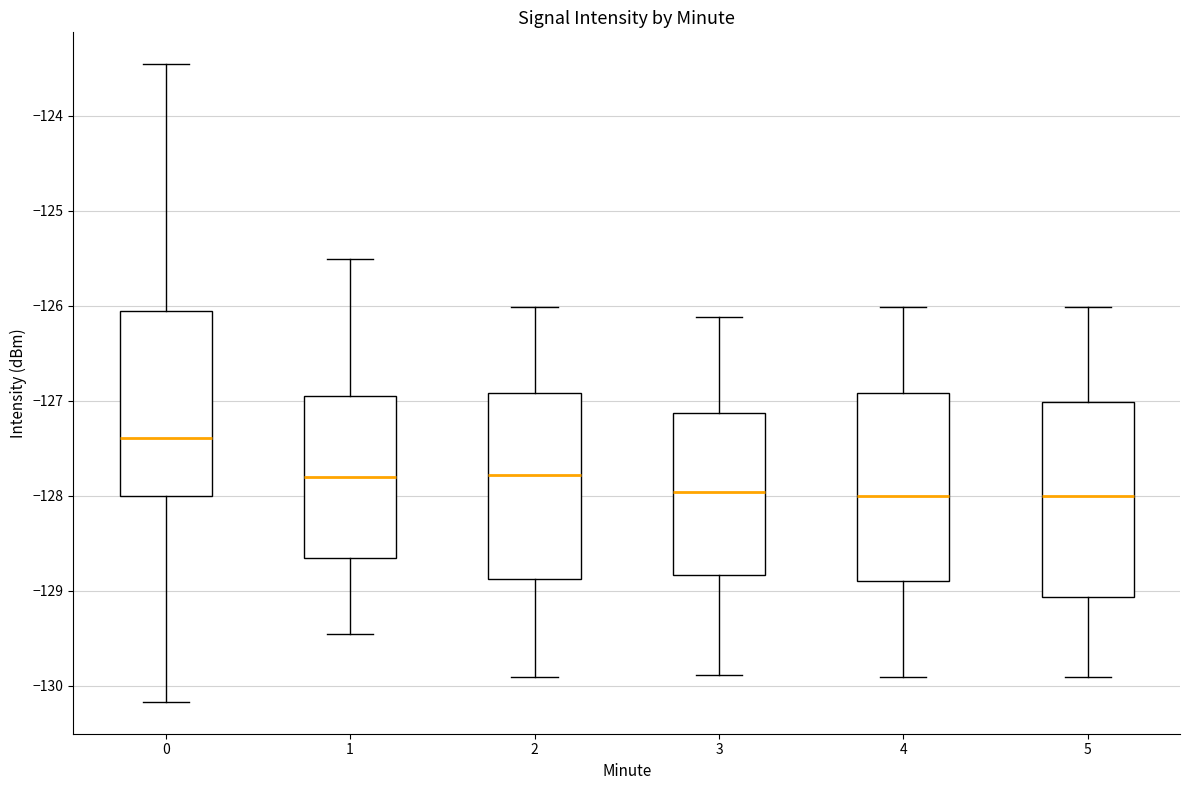

Reading left to right, transcribe this box plot: for each box, give where its median line is, the range the box spans, and where its two whiskers end, as read against the y-axis. The values are not printed on the chart, so give them approximately, as read against the axis.

0: median -127.4, box -128.0 to -126.1, whiskers -130.2 to -123.5
1: median -127.8, box -128.7 to -126.9, whiskers -129.5 to -125.5
2: median -127.8, box -128.9 to -126.9, whiskers -129.9 to -126.0
3: median -128.0, box -128.8 to -127.1, whiskers -129.9 to -126.1
4: median -128.0, box -128.9 to -126.9, whiskers -129.9 to -126.0
5: median -128.0, box -129.1 to -127.0, whiskers -129.9 to -126.0